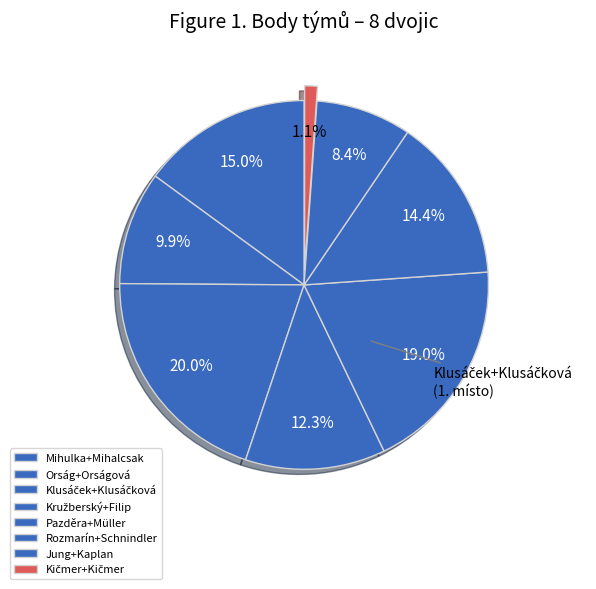

Count the number of slices in the pie.

8